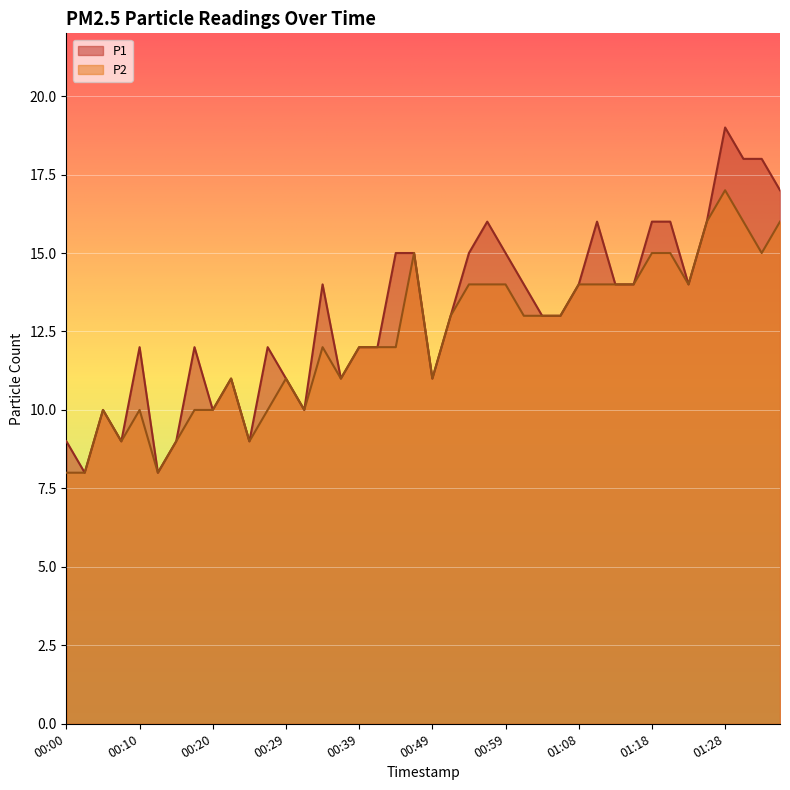

Which series changed the most between 00:03 and 01:33?

P1